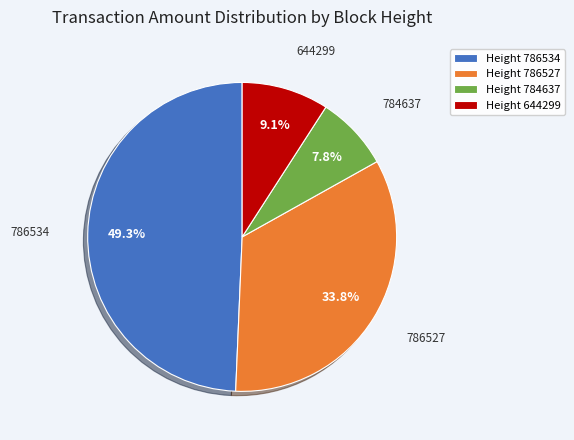

Which slice is the smallest?

784637